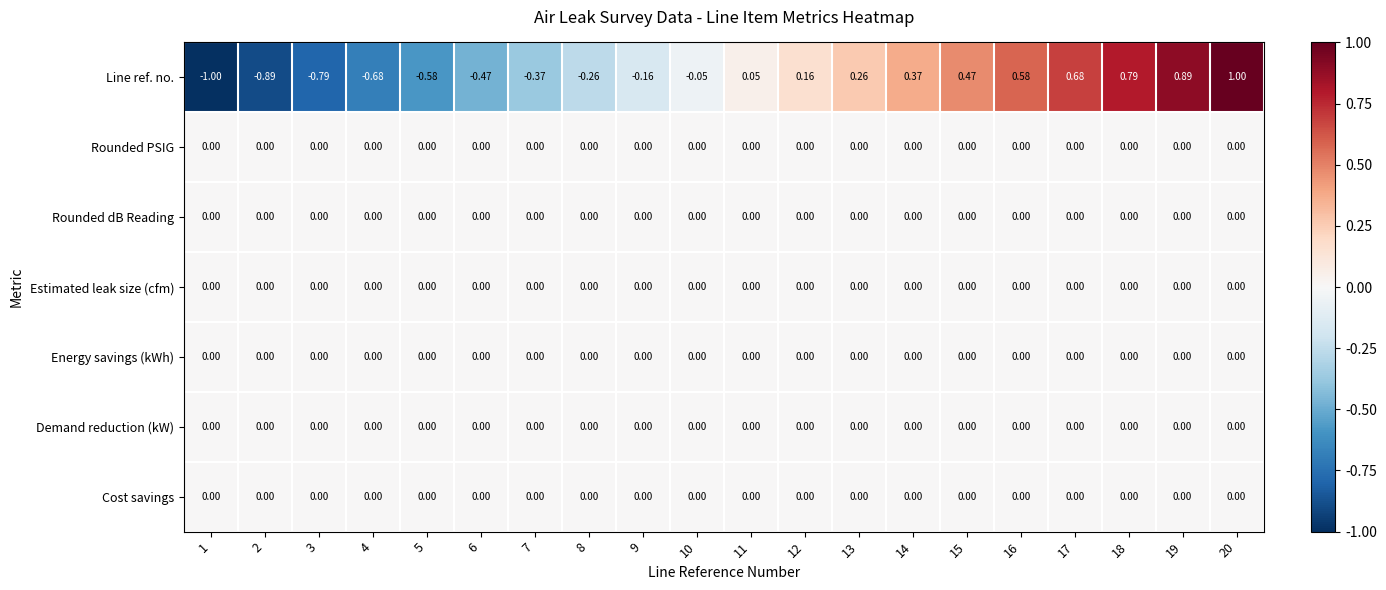

Which series changed the most between 9 and 11?

Line ref. no.